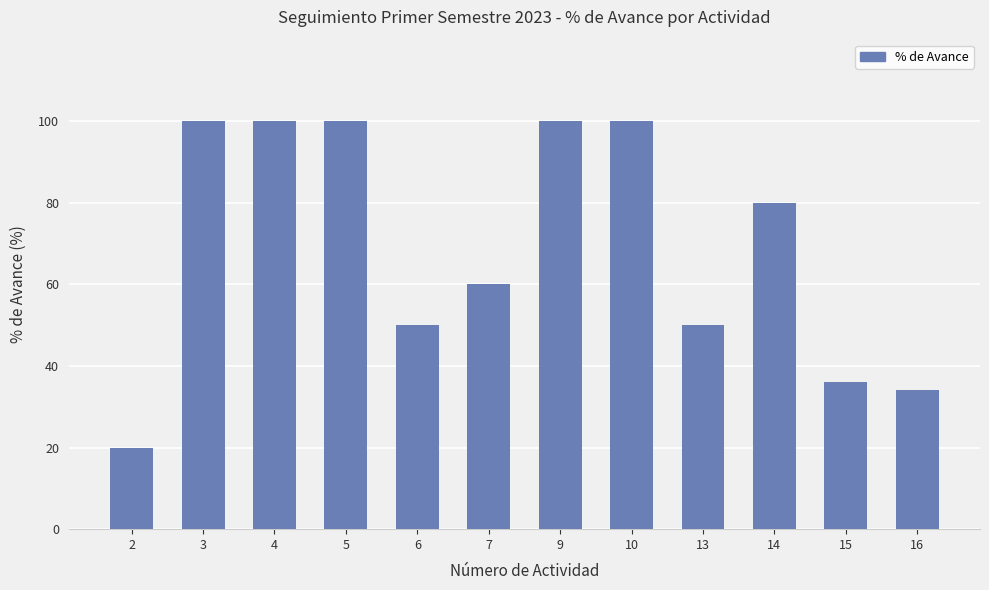

What is the smallest value displayed?

20